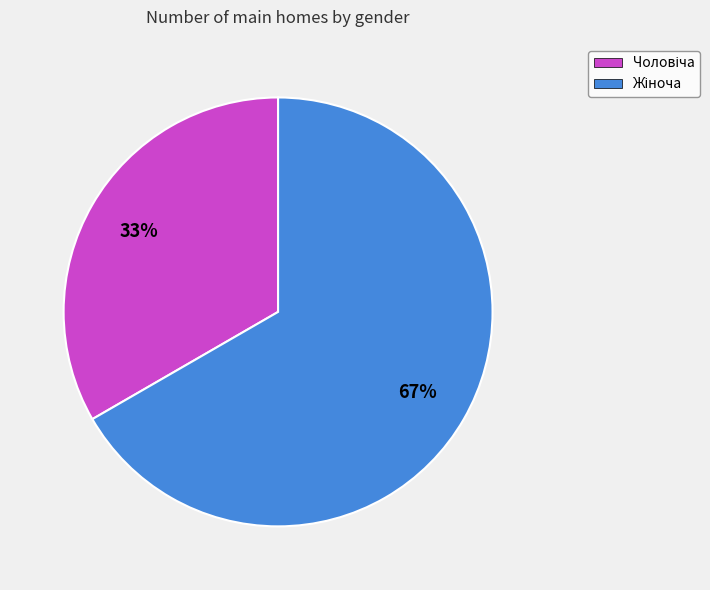

How many segments does this pie chart have?

2